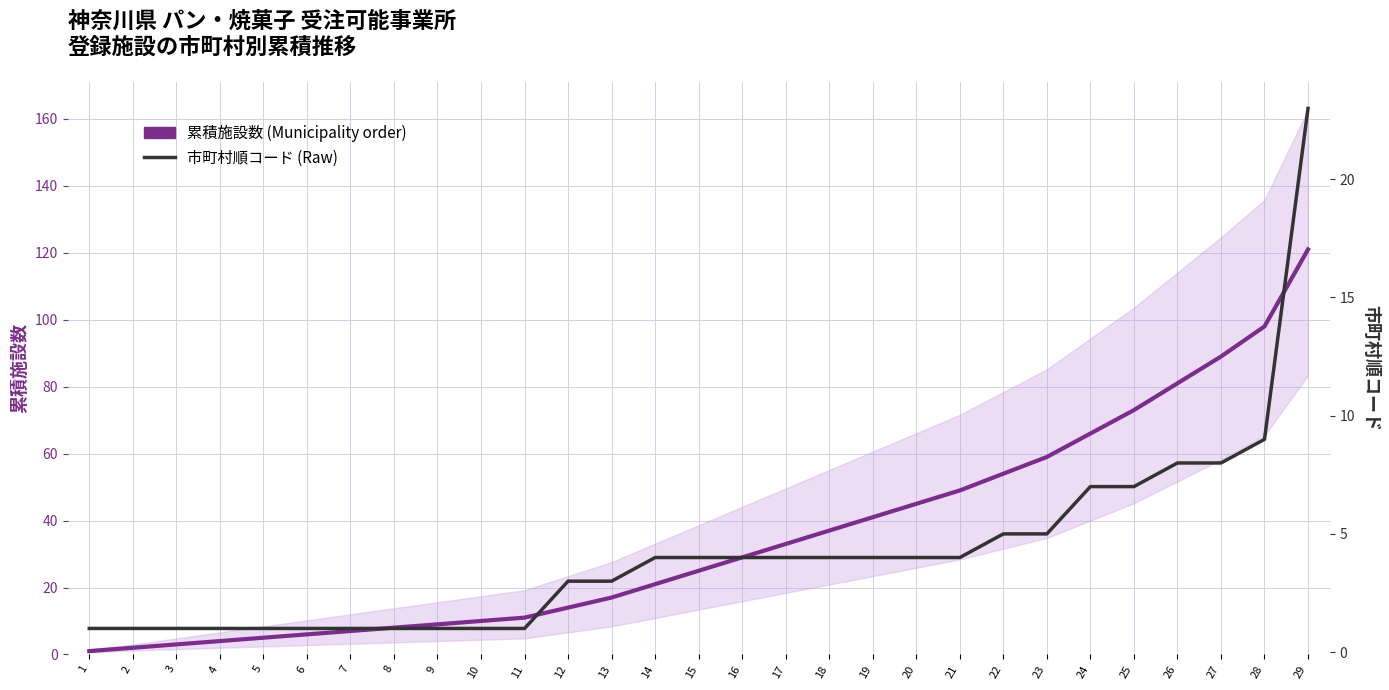

True or false: 累積施設数 (Municipality order) and 市町村順コード (Raw) intersect in this chart.

False